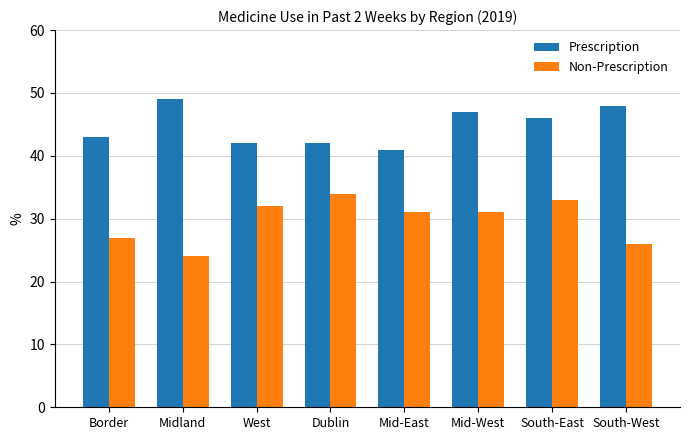

What position from the right is Border?

8